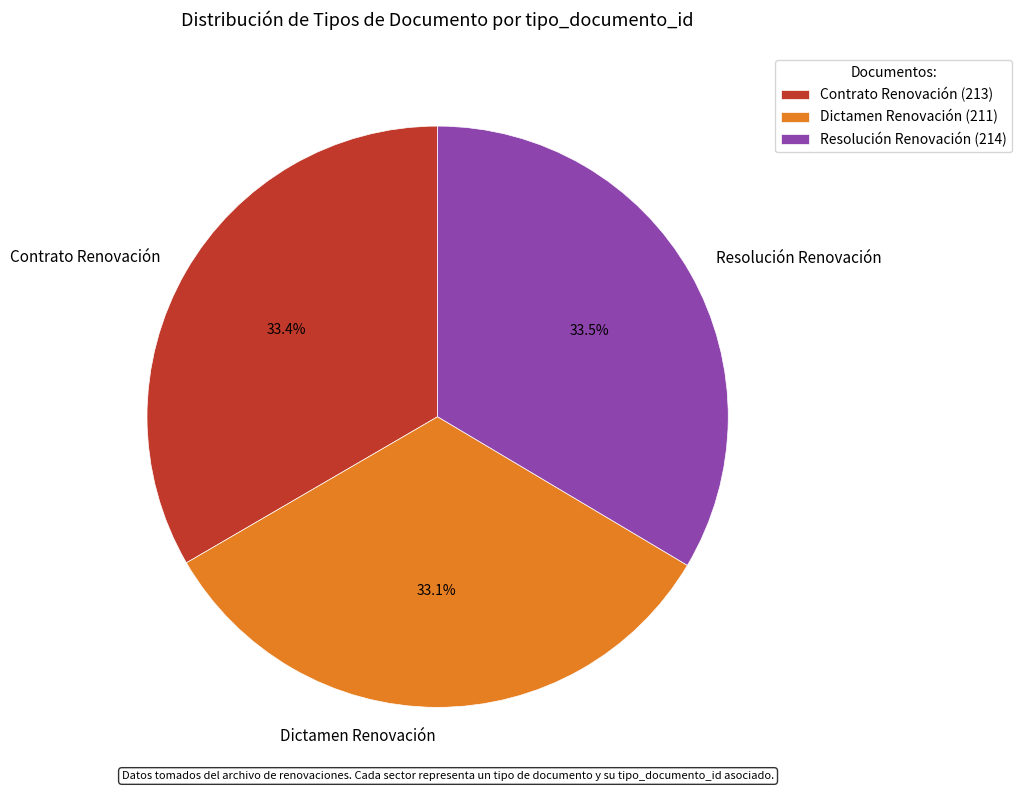

Count the number of slices in the pie.

3